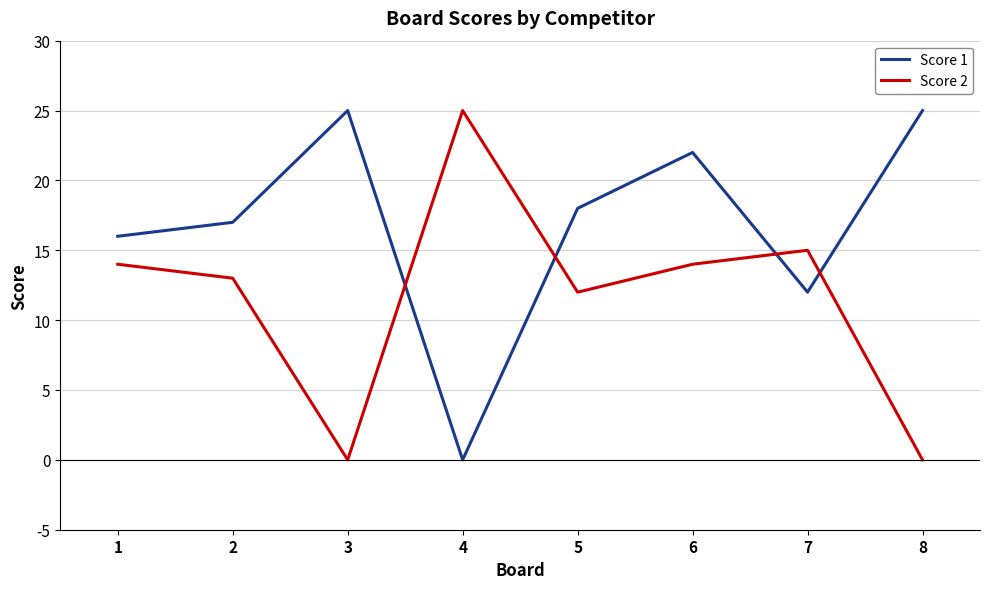

Which series changed the most between 5 and 6?

Score 1